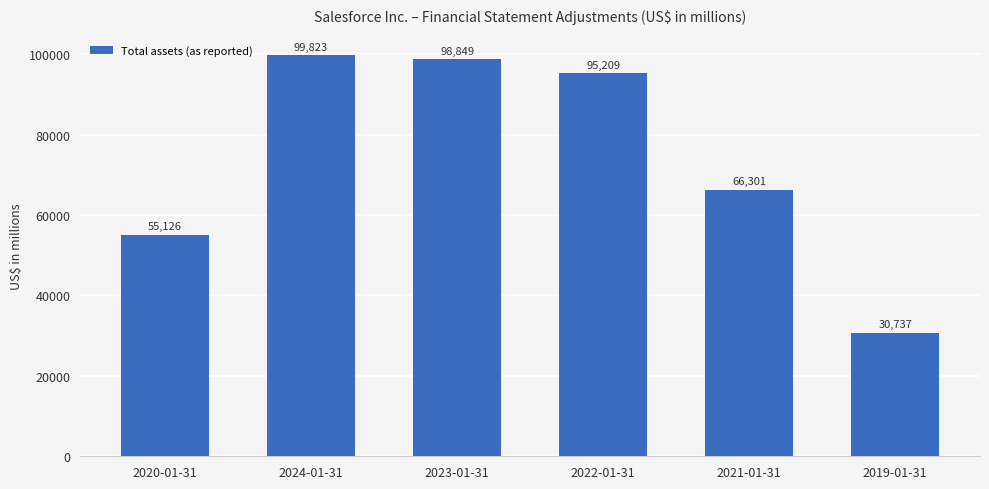

Where does the data first go above 95209?

2024-01-31